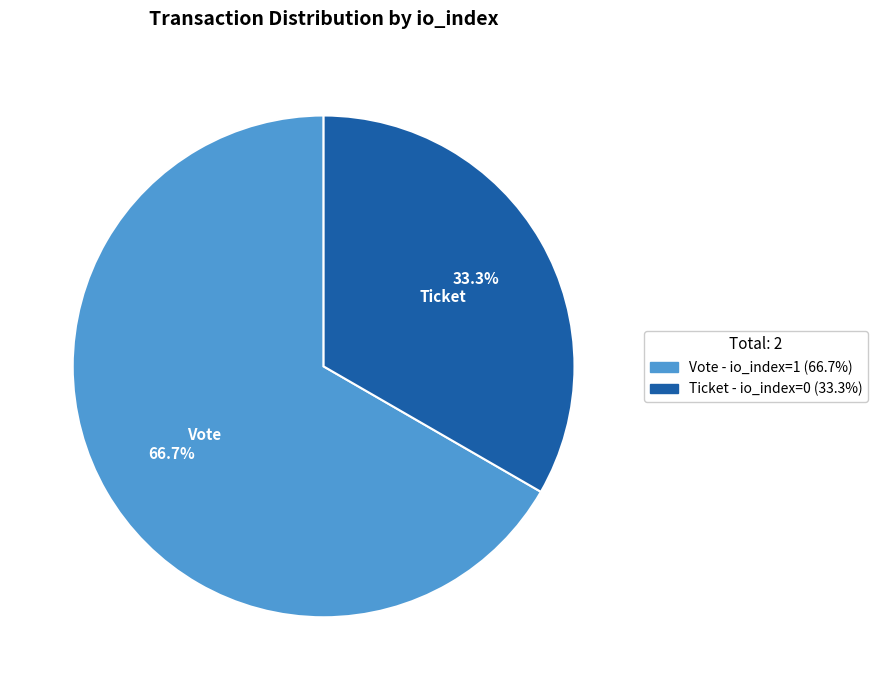

Rank the categories by value from lowest to highest.

Ticket, Vote